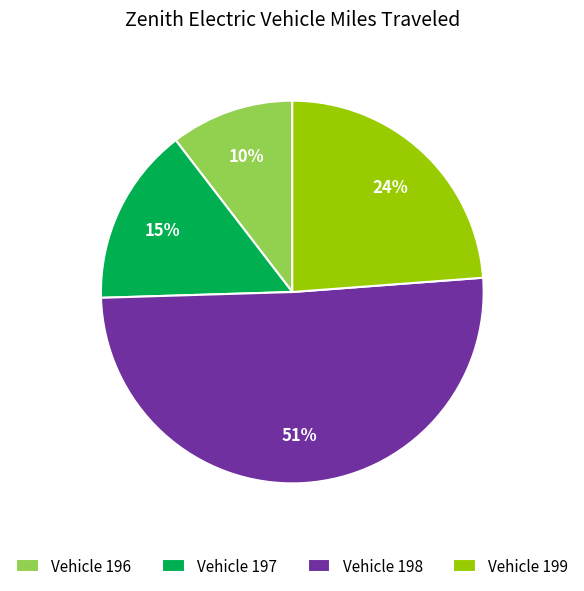

True or false: Vehicle 196 accounts for 10% of the total.

True